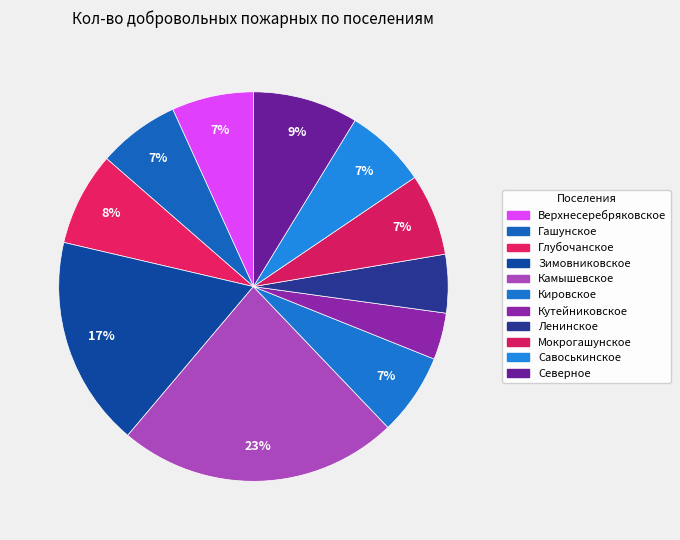

Count the number of slices in the pie.

11